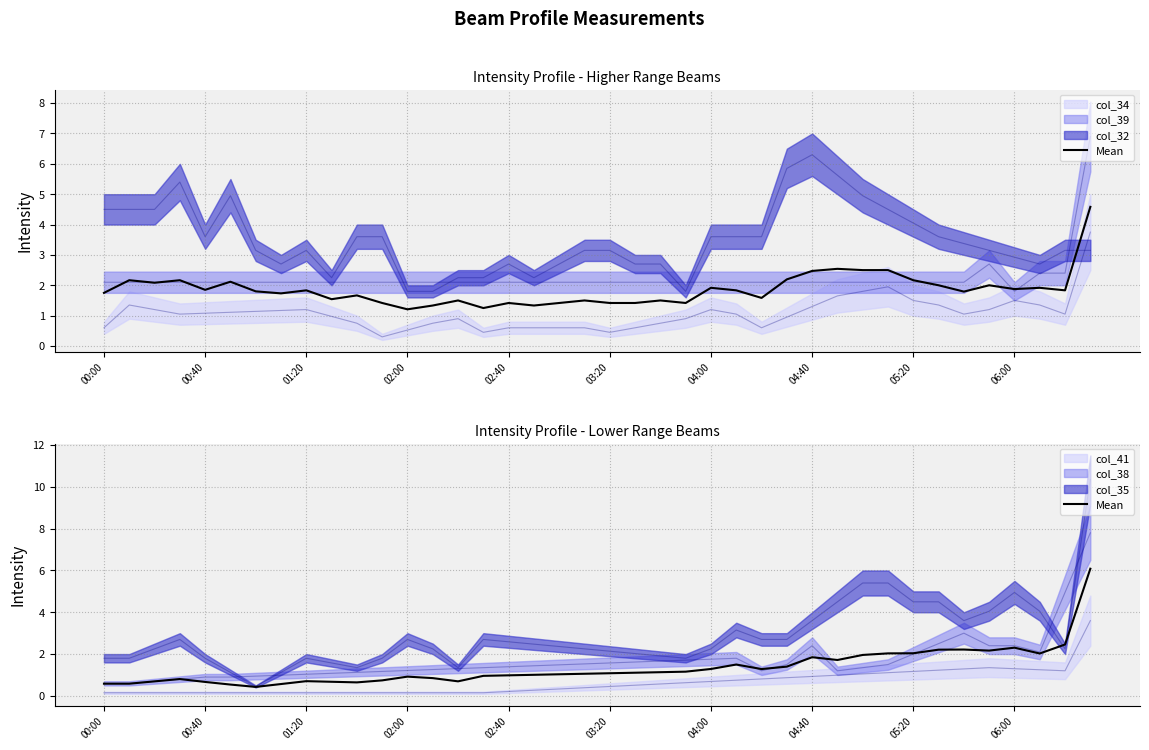

How many interior local valleys (lower than both neighbors) does the data have?

7